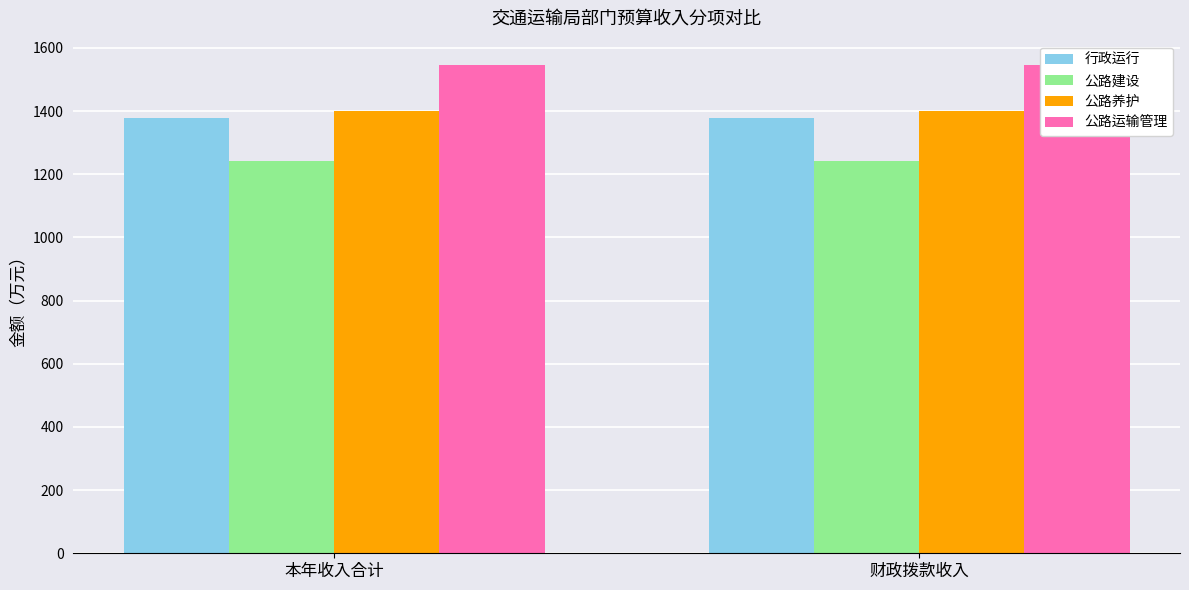

What is the label of the 2nd bar from the left?

财政拨款收入